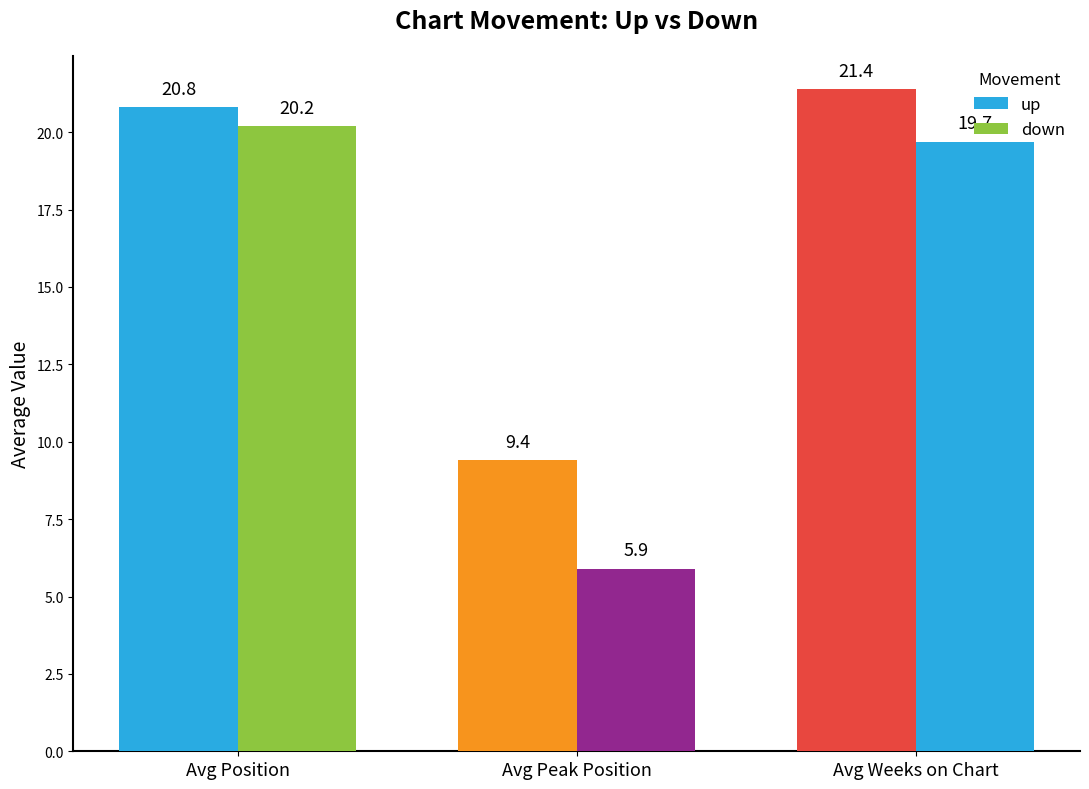

How many data points in down are above 19?

2